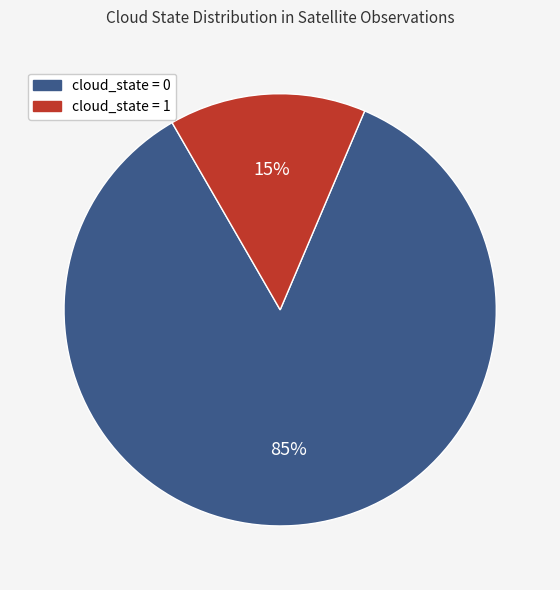

Rank the categories by value from highest to lowest.

cloud_state = 0, cloud_state = 1